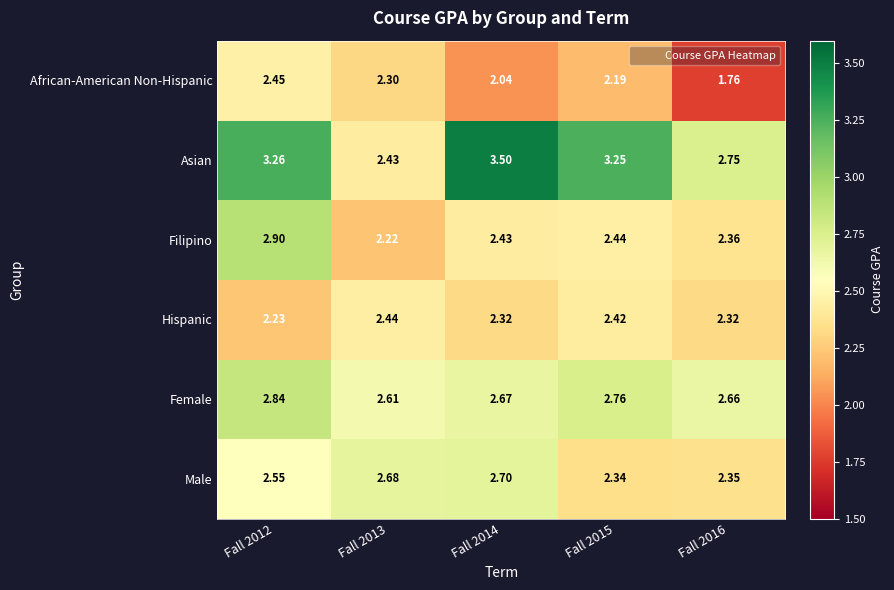

Rank the series at Fall 2014 from highest to lowest value.

Asian, Male, Female, Filipino, Hispanic, African-American Non-Hispanic